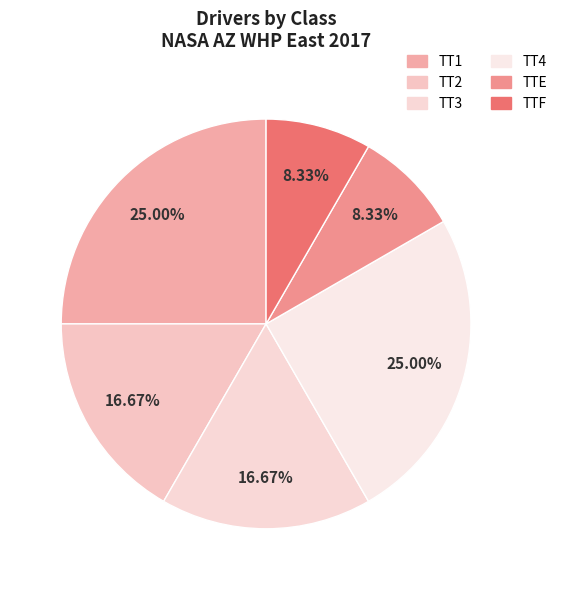

The TT3 slice represents 28% of the pie. True or false?

False